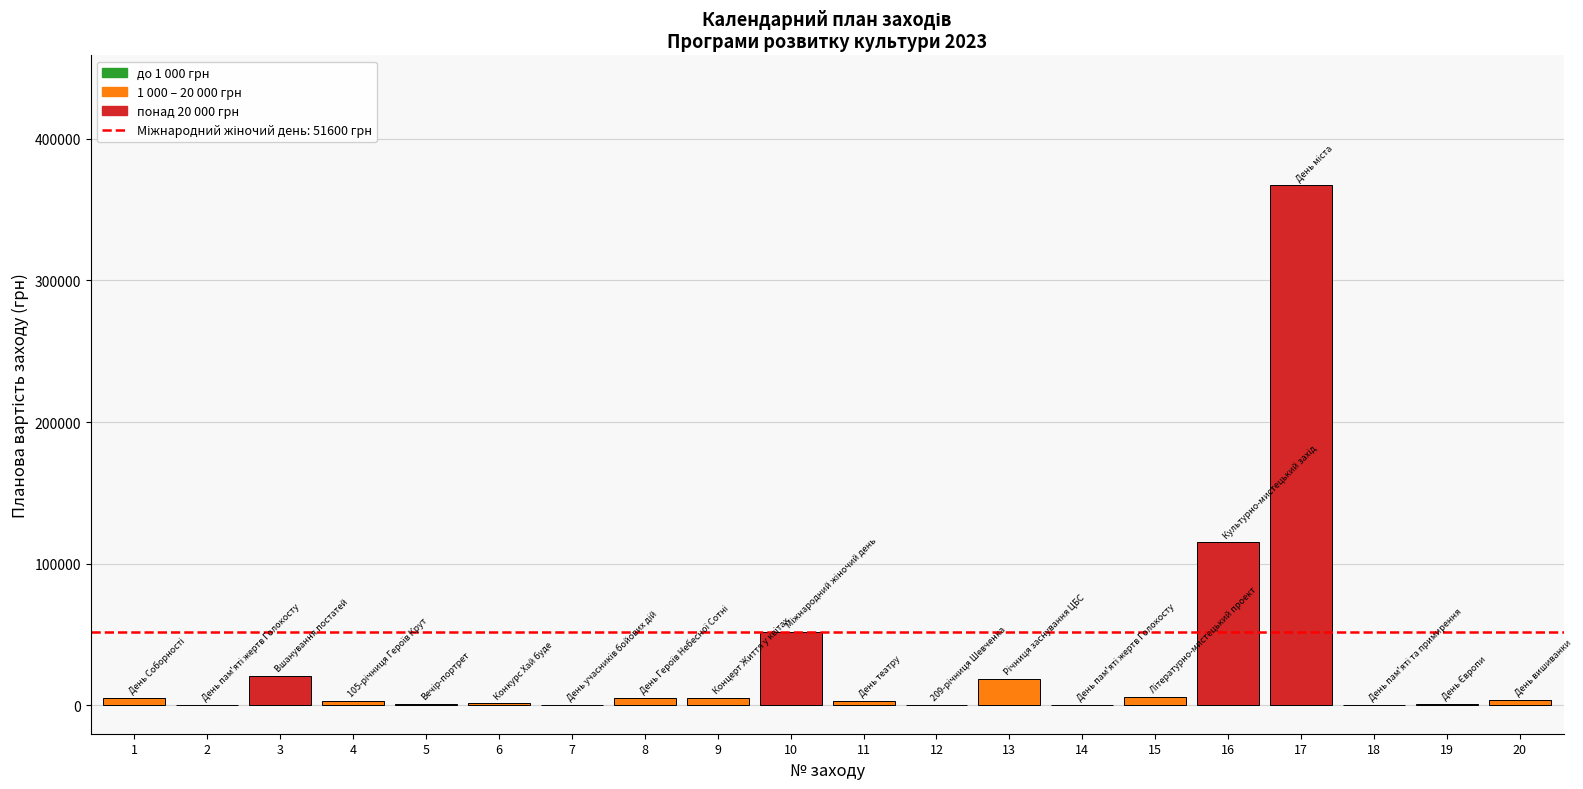

What is the sum of all values?

611750